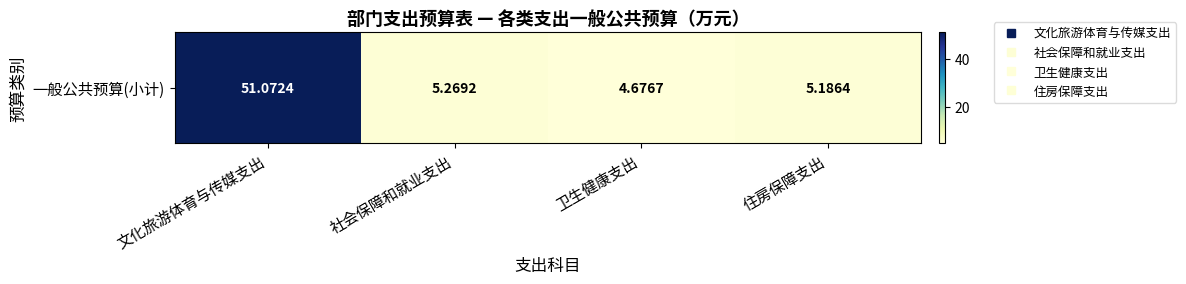

Read the value at 社会保障和就业支出.

5.3